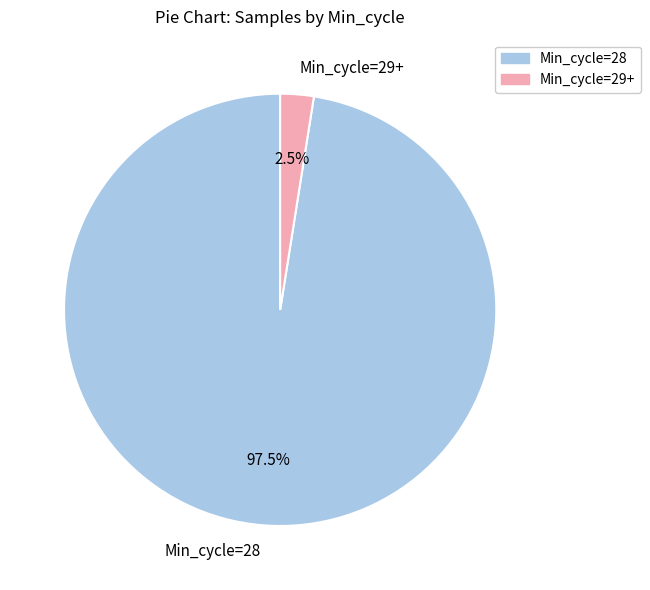

Which slice represents more than half of the pie?

Min_cycle=28